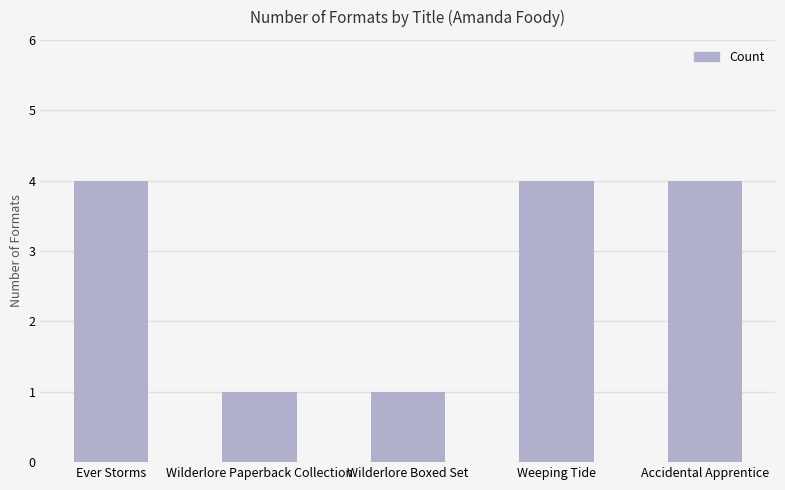

How many categories are shown in the chart?

5